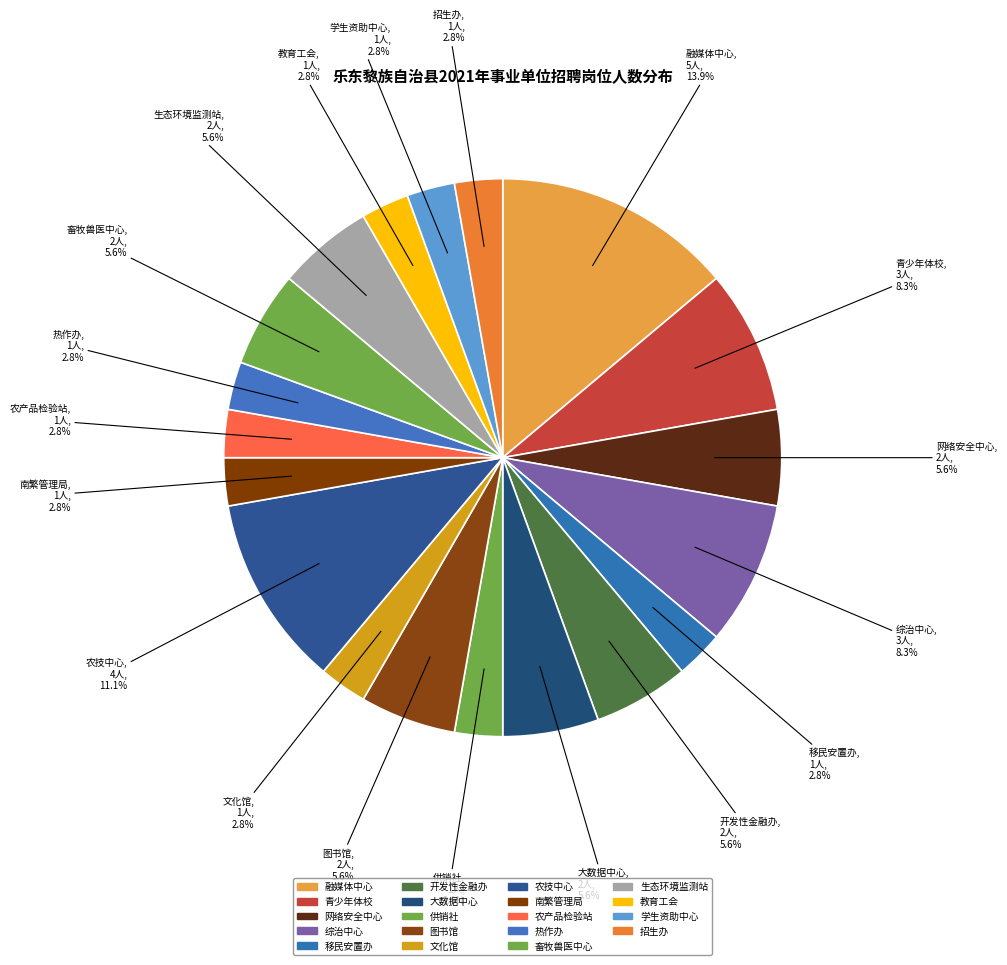

How many segments does this pie chart have?

19